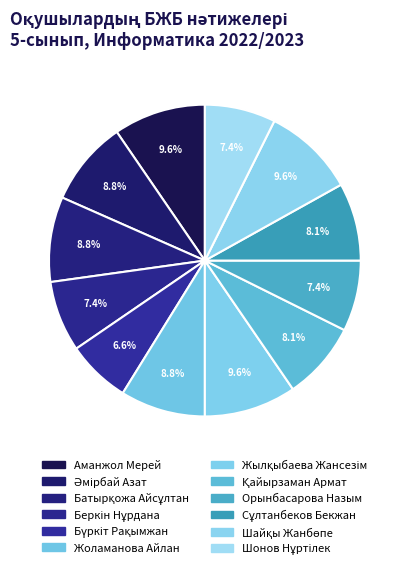

Which slice is the largest?

Аманжол Мерей